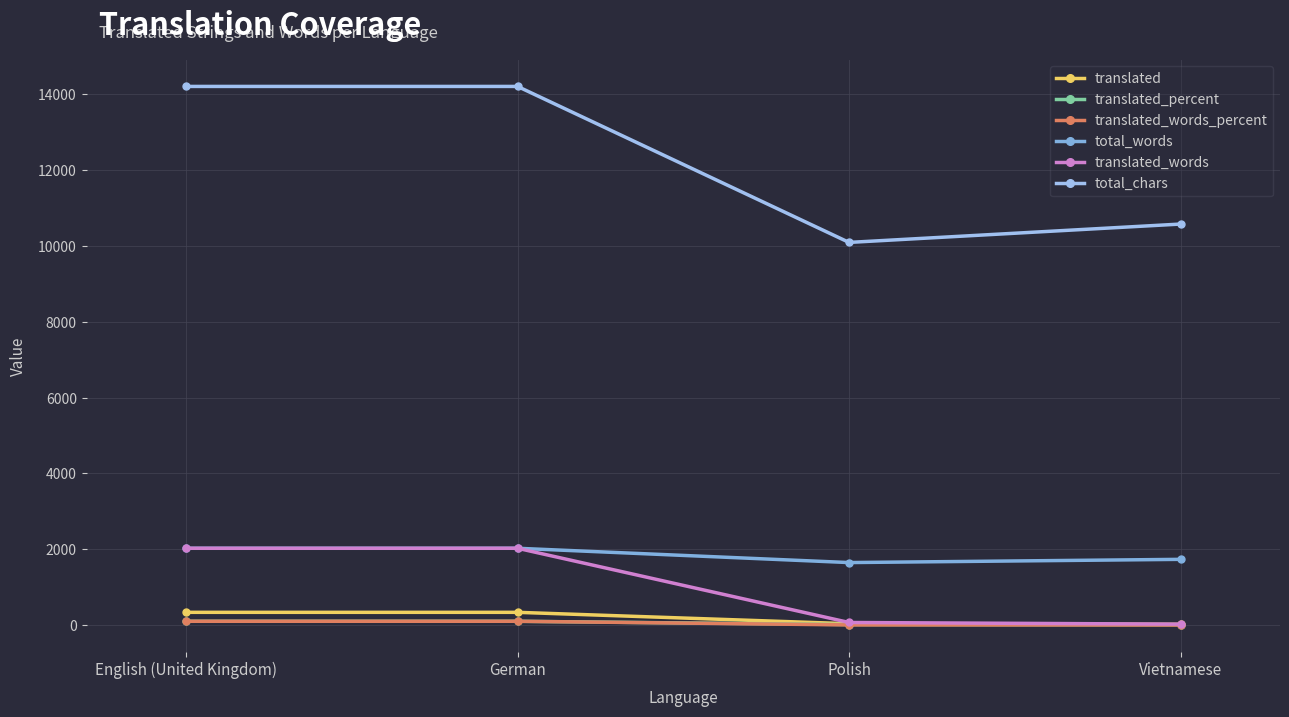

True or false: translated_words_percent has more than 0 points higher than both neighbors.

False